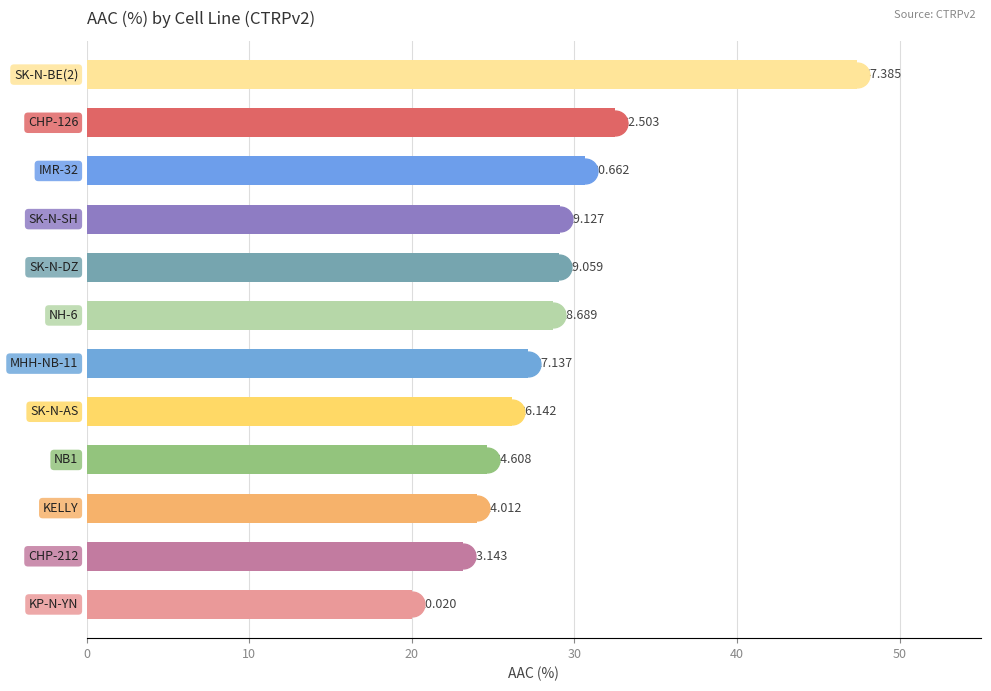

What is the change in value from 10 to 50?

-3.8